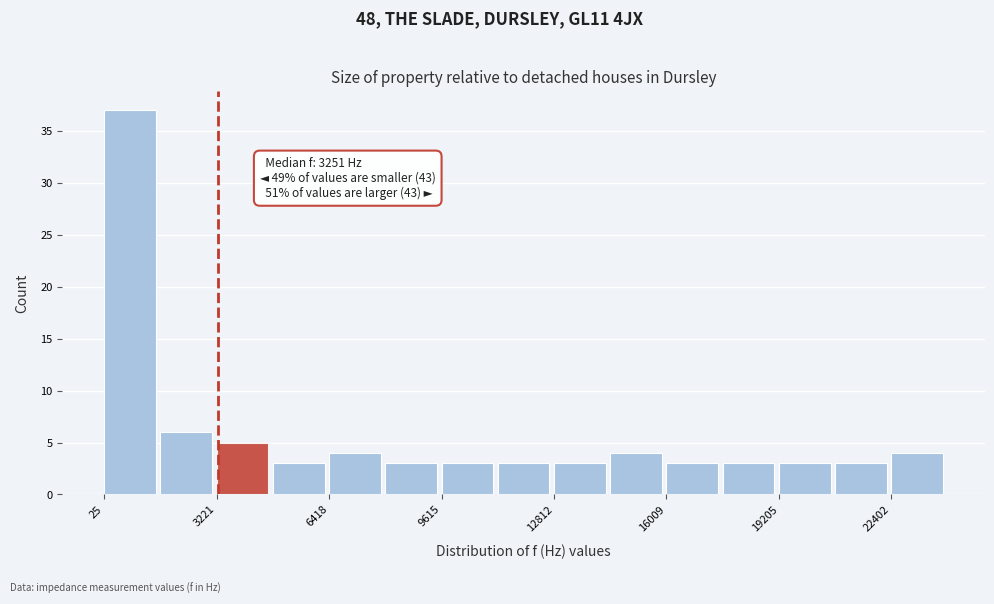

Around what value on the x-axis is the tallest bar? Give the approximate position of its centre, as read against the axis.

1000